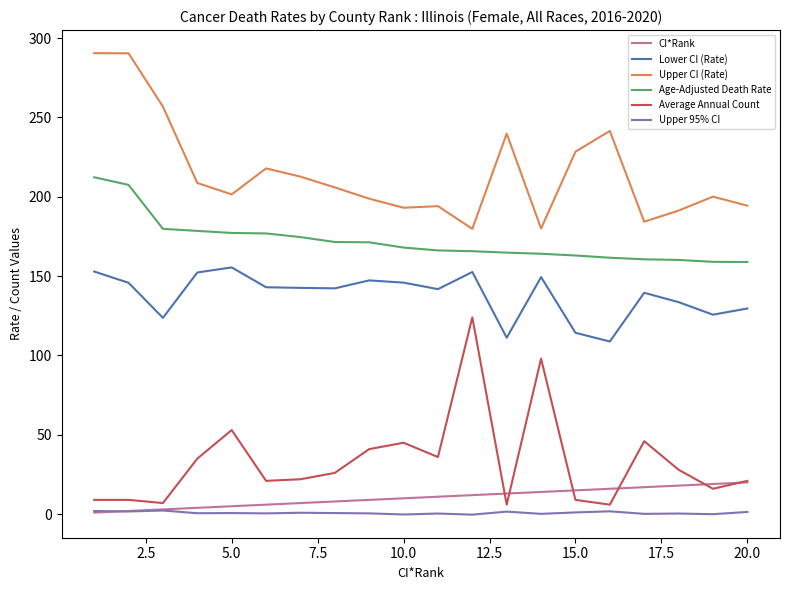

What is the lowest value of the Upper CI (Rate) series?

179.8